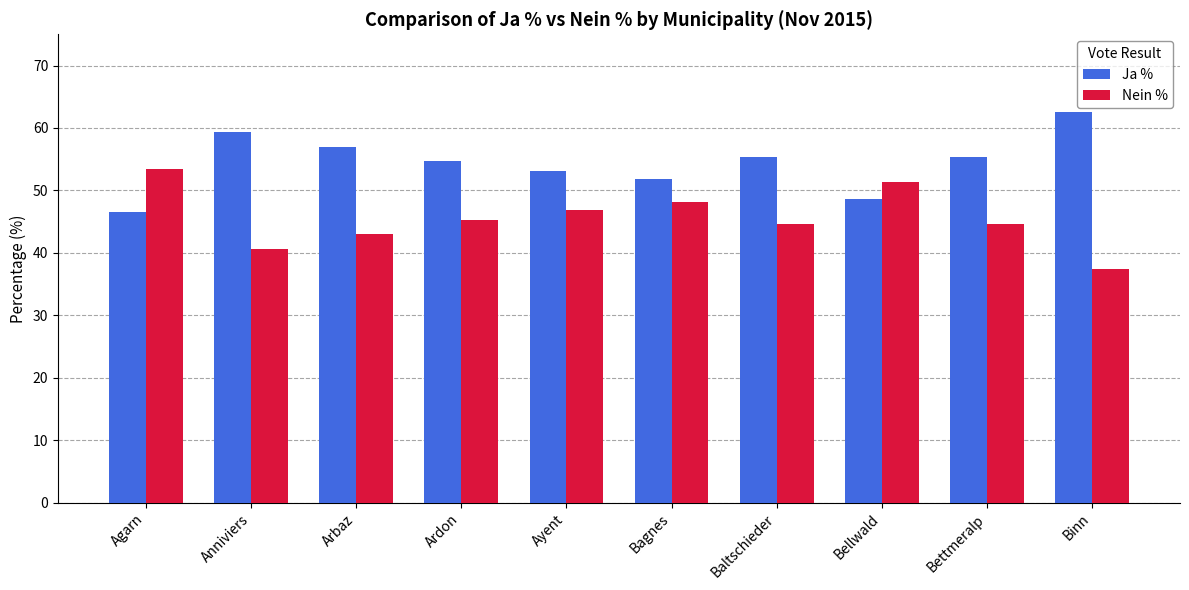

What is the maximum value shown in the chart?

62.5